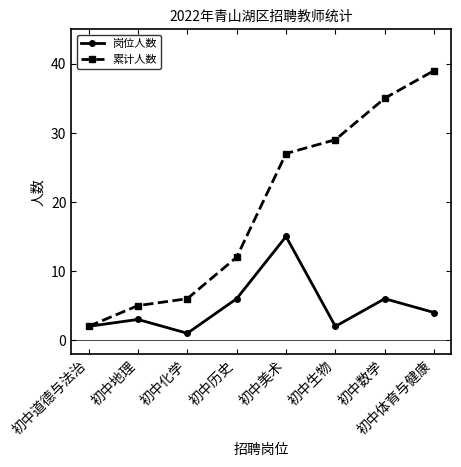

How many series are shown in this chart?

2